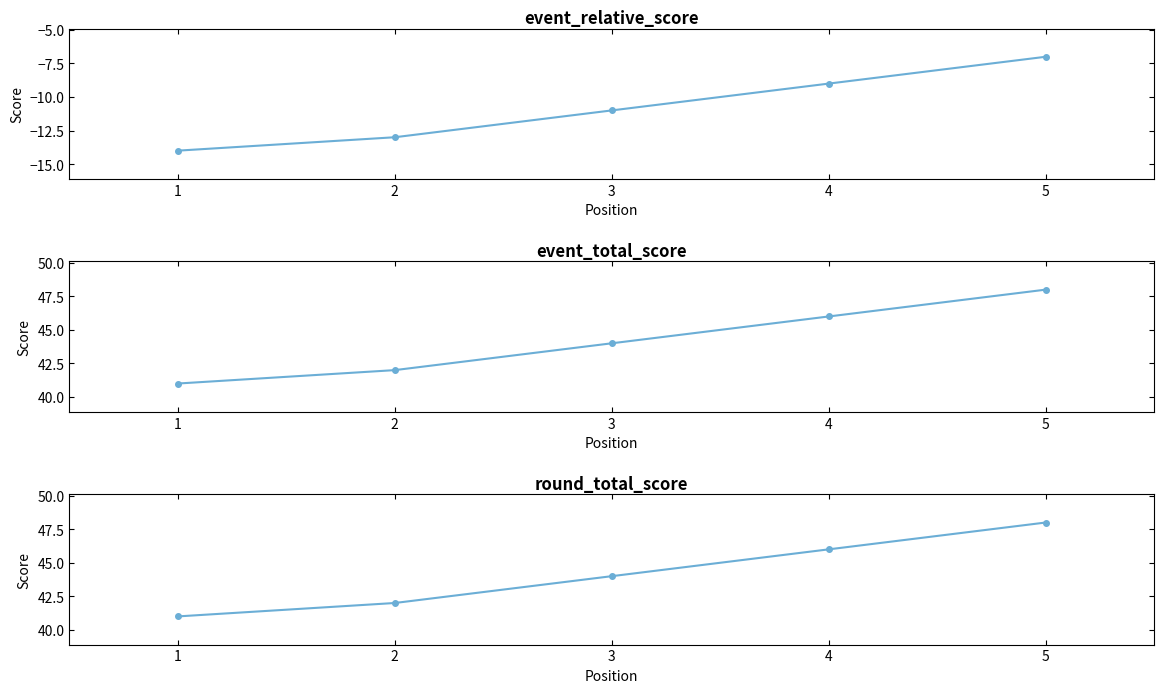

What is the sum of all event_total_score values?

221